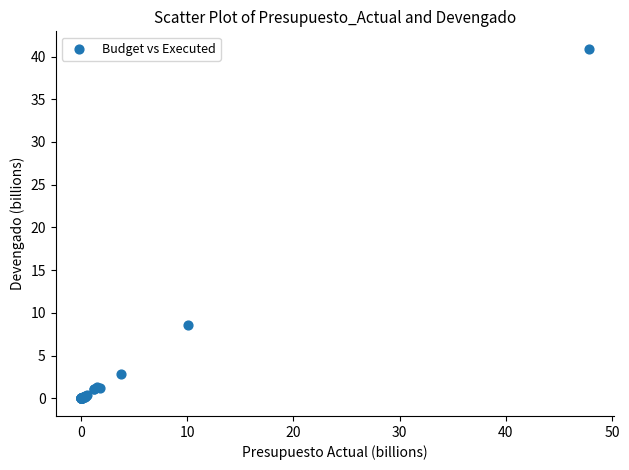

What Y value in the scatter plot is closest to 20?

8.7